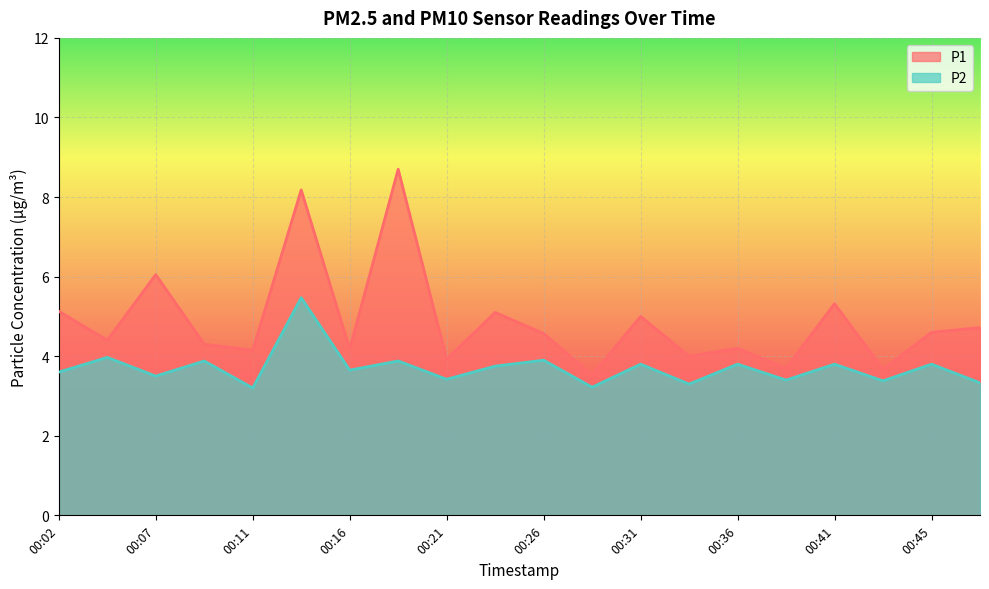

What is the highest value of the P1 series?

8.7